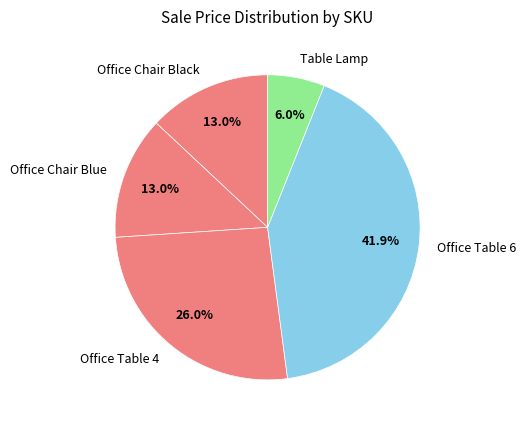

What is the smallest slice in the pie chart?

Table Lamp